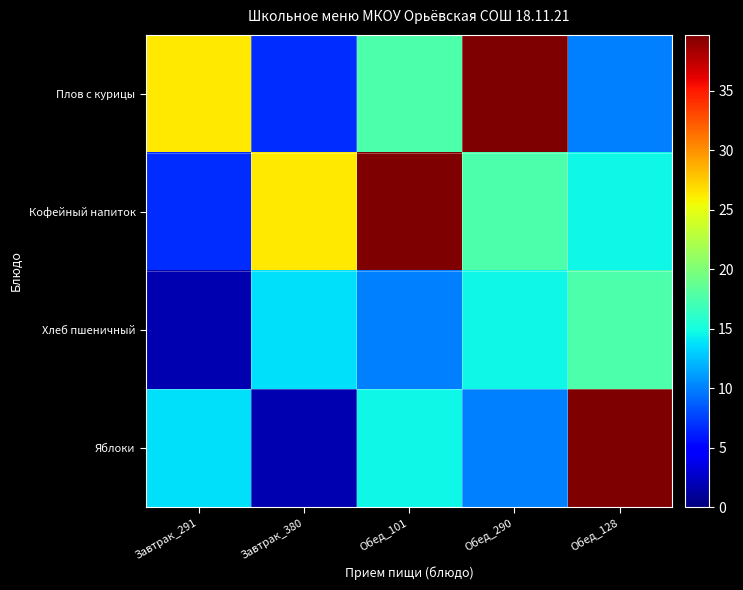

Reading left to right, list all the values displayed in this chart.

Плов с курицы: Завтрак_291=26.3	Завтрак_380=6.7	Обед_101=17.6	Обед_290=39.7	Обед_128=10.0
Кофейный напиток: Завтрак_291=6.7	Завтрак_380=26.3	Обед_101=39.7	Обед_290=17.6	Обед_128=14.6
Хлеб пшеничный: Завтрак_291=1.8	Завтрак_380=13.8	Обед_101=10.0	Обед_290=14.6	Обед_128=17.6
Яблоки: Завтрак_291=13.8	Завтрак_380=1.8	Обед_101=14.6	Обед_290=10.0	Обед_128=39.7